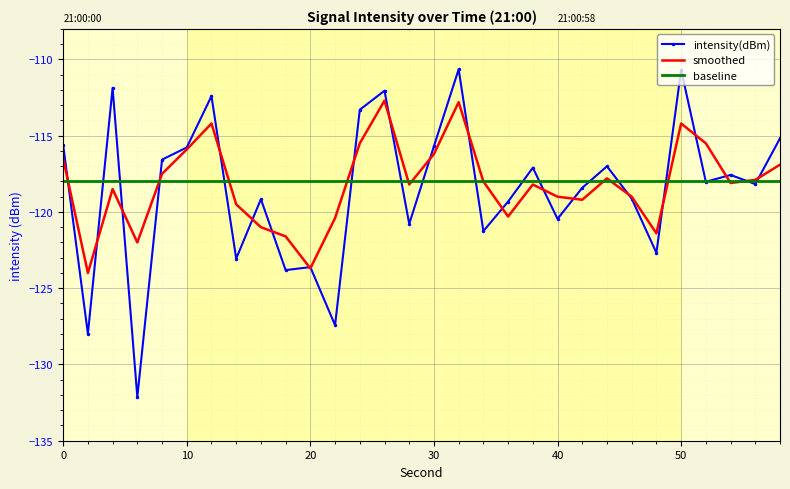

Which series has the largest range (max minus min)?

intensity(dBm)